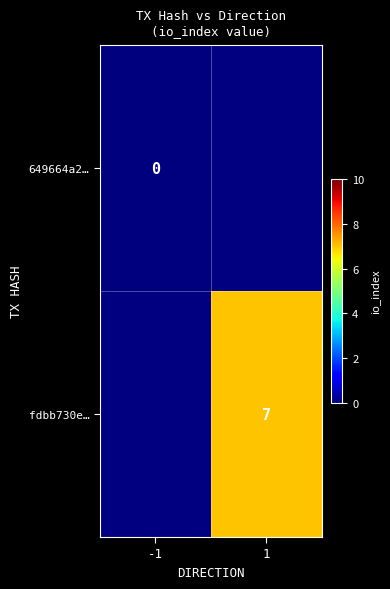

How many categories are shown in the chart?

2